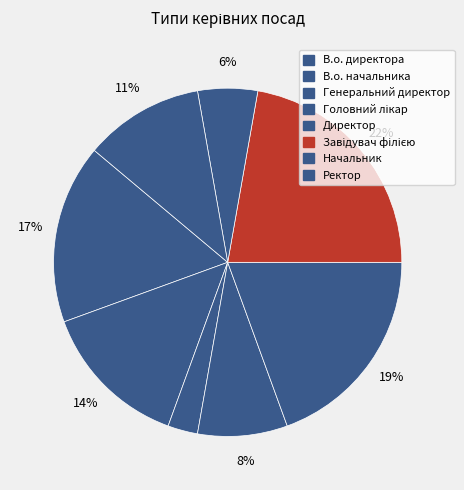

What is the ratio of the value at Начальник to the value at Головний лікар?

0.7